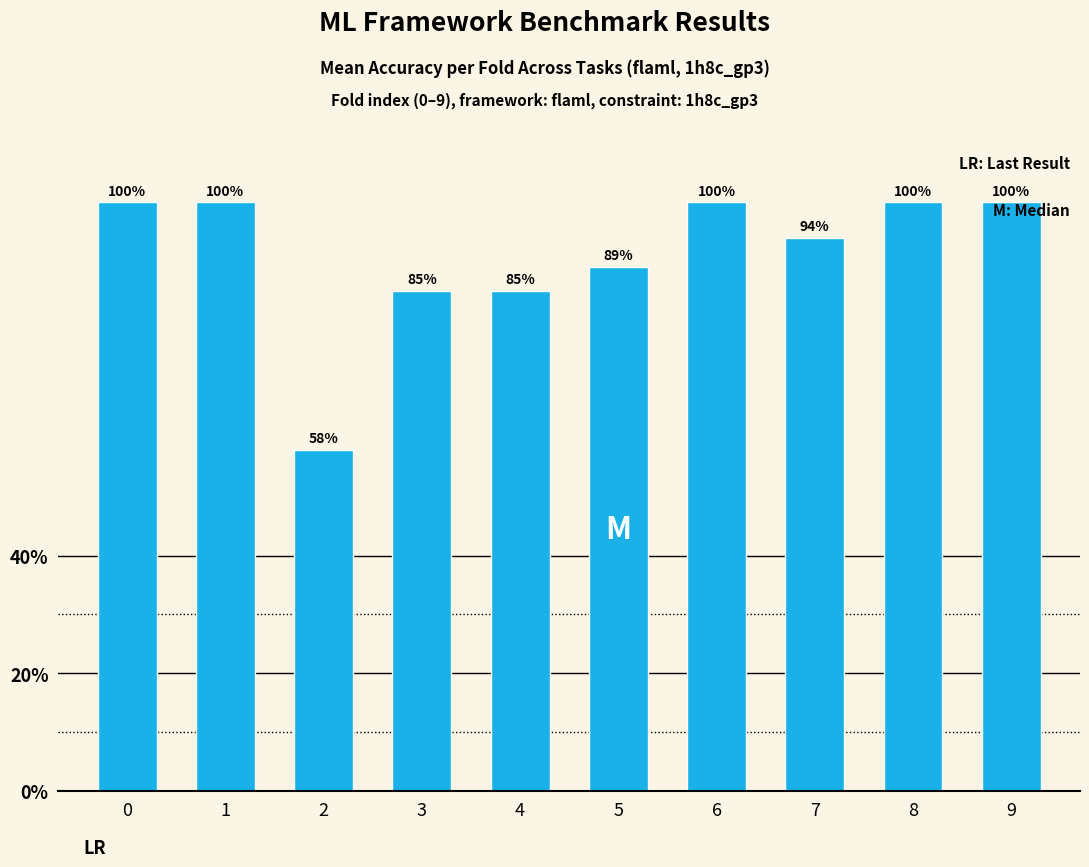

What is the change in value from 4 to 8?

+15